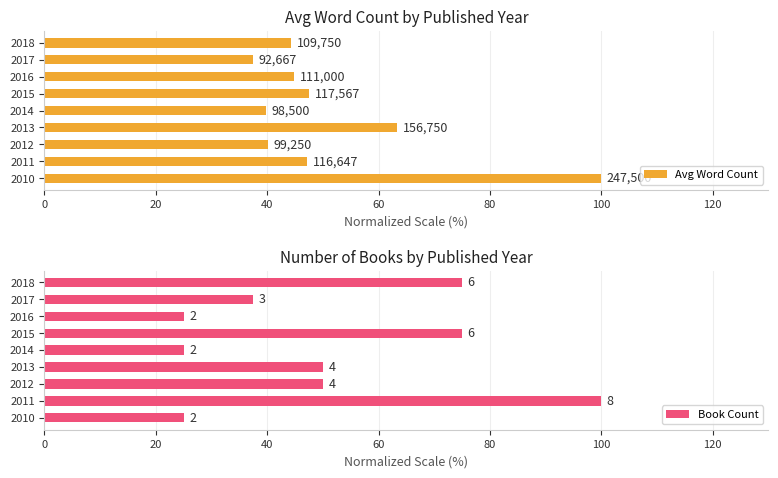

What is the average value of the Avg Word Count series?

51.6